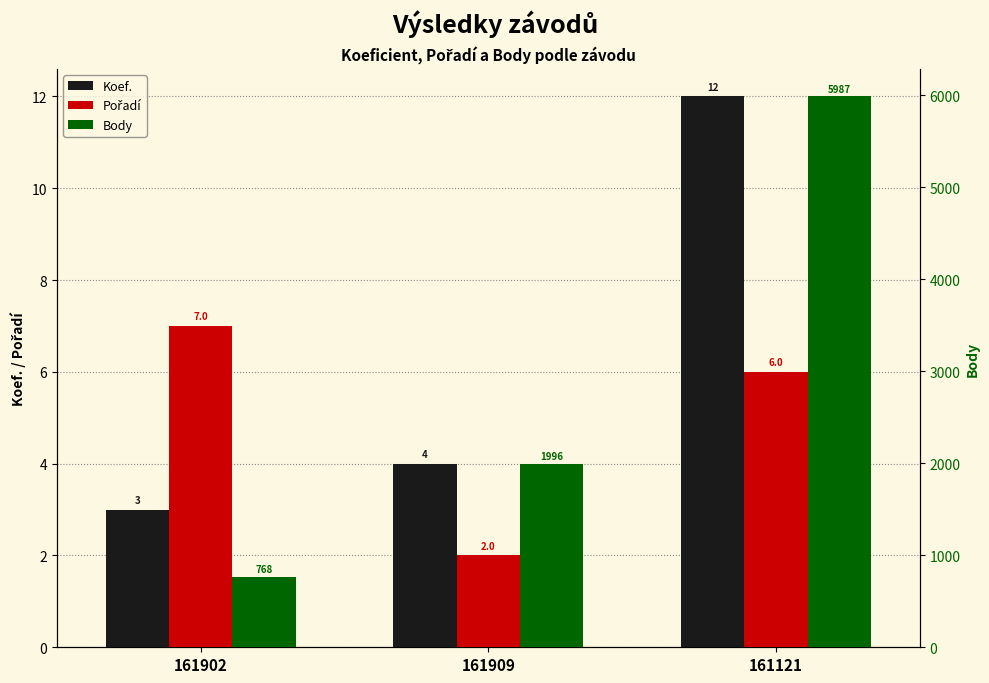

At which category is the sum across all series the highest?

161121